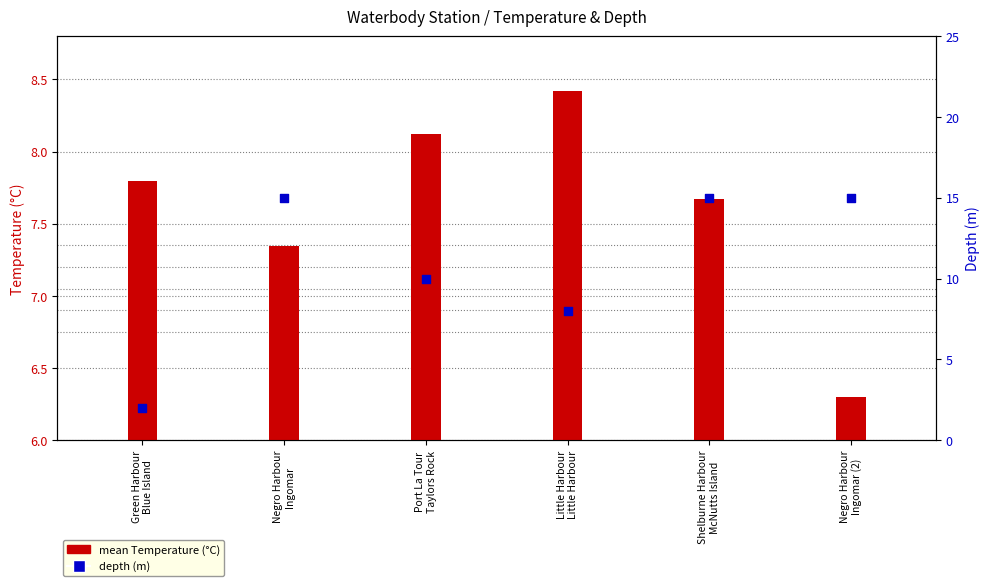

Which series has the largest total across all categories?

depth (m)